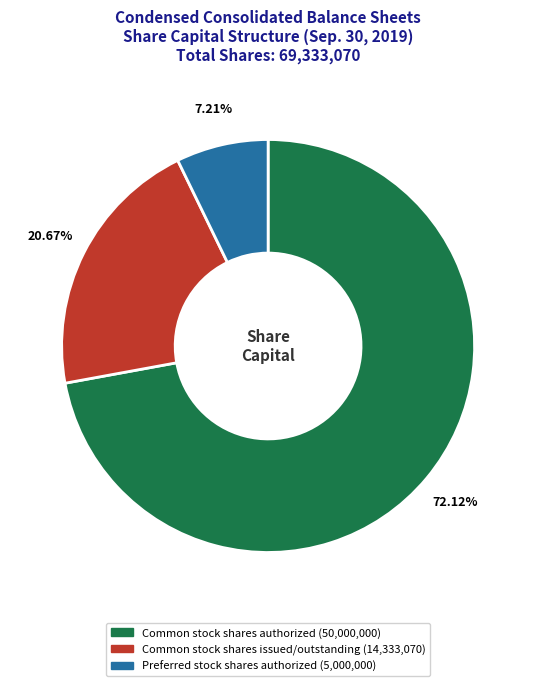

Is it true that Common stock shares authorized is 72% of the pie?

True